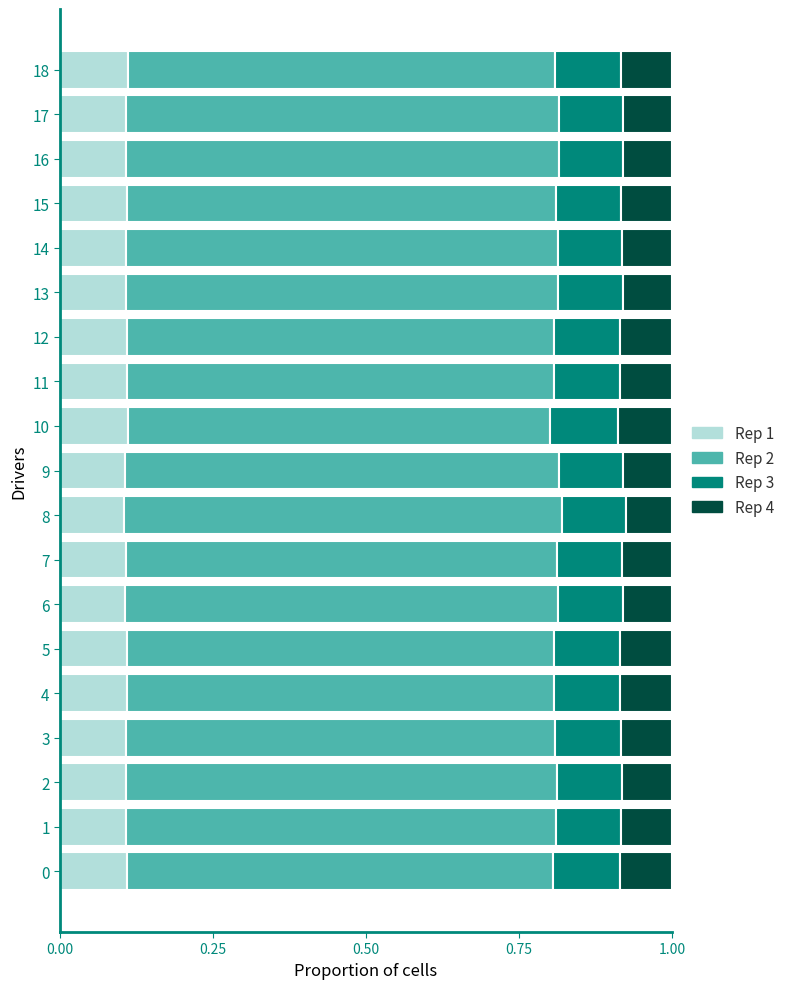

What is the total value across all series at 2?

1.0